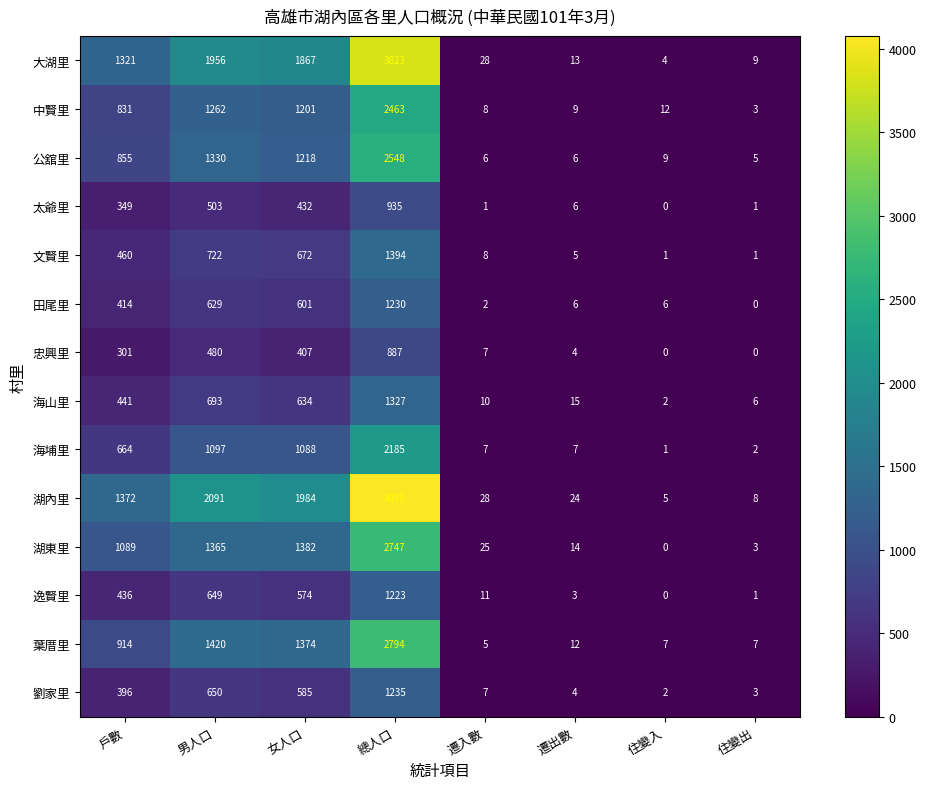

What is the spread (max minus min) of values at 戶數?

1071